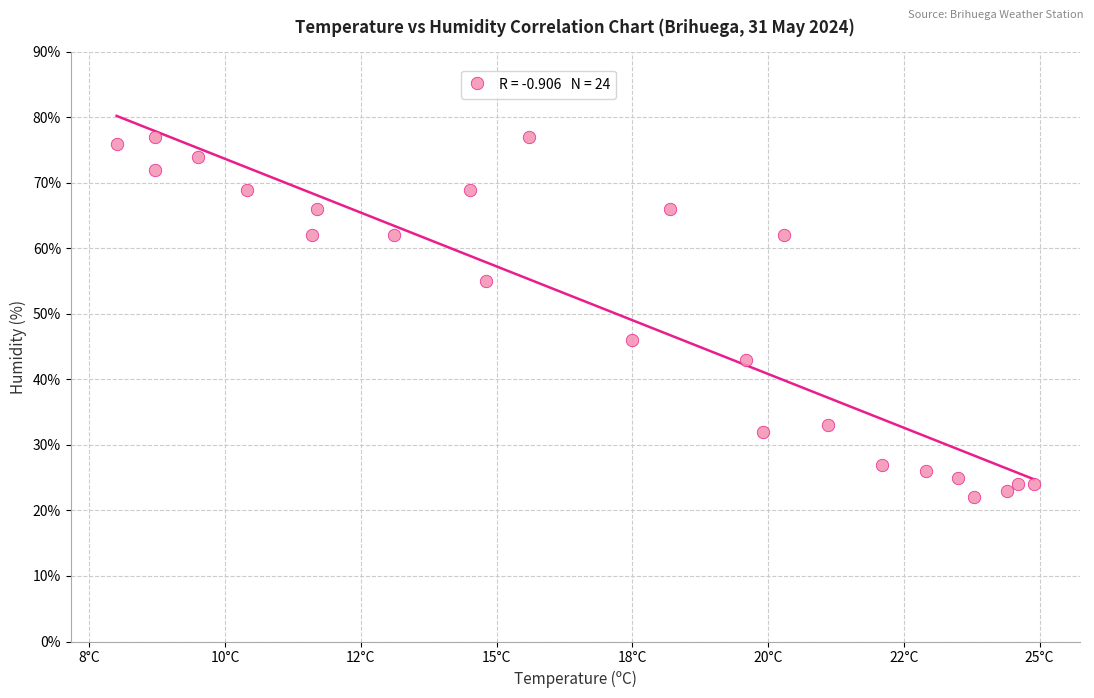

What is the range of Y values (max minus min)?

55